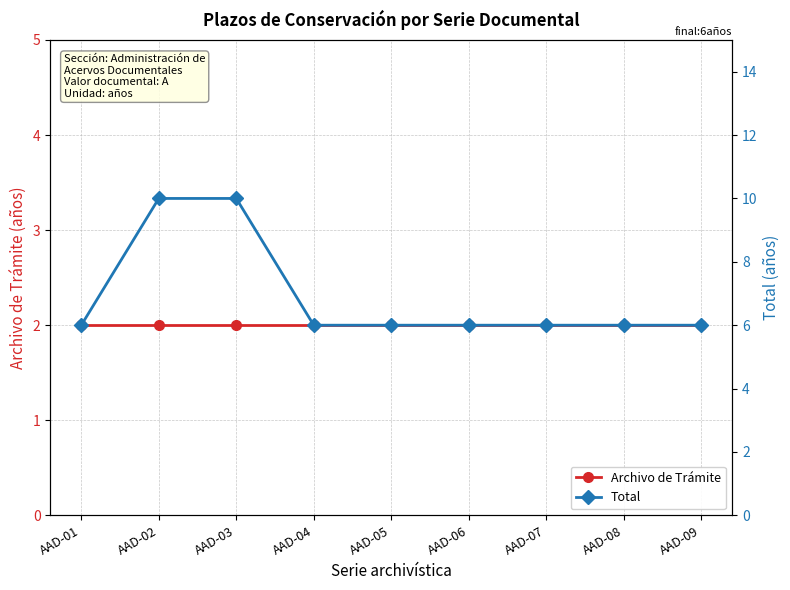

How many data points in Total are above 6?

2